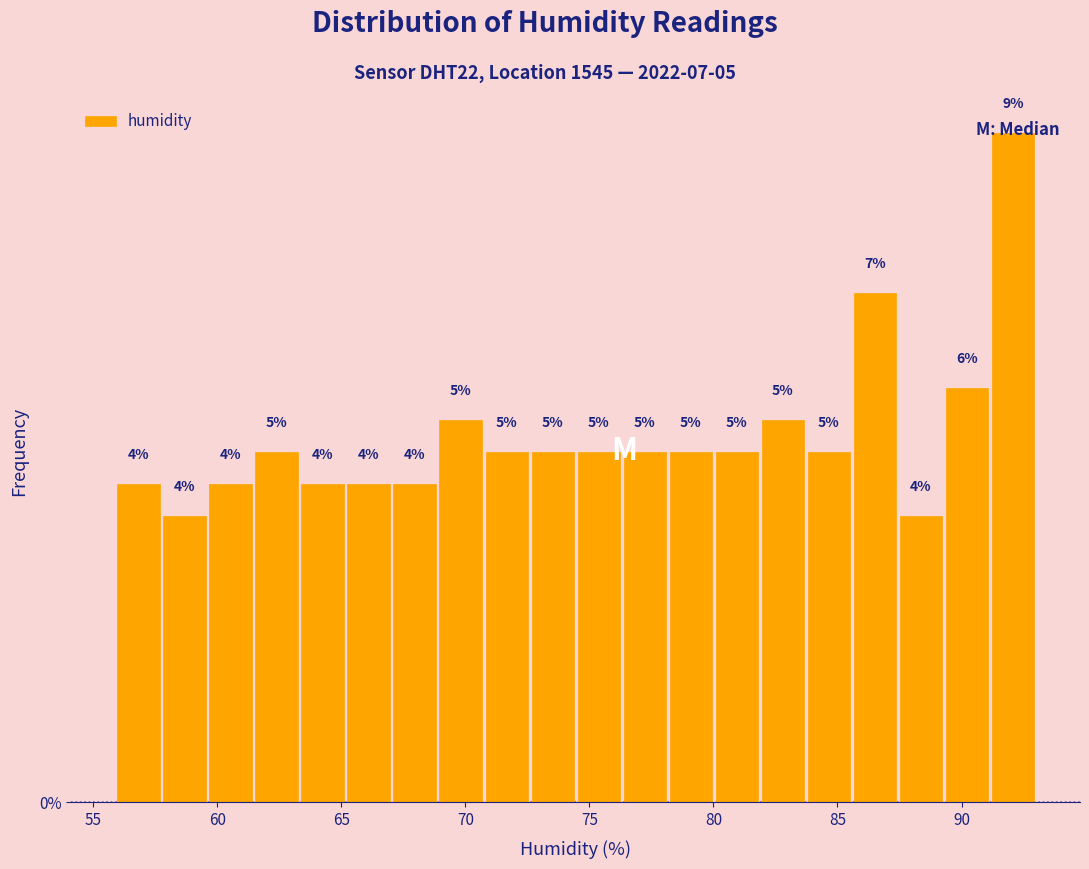

Around what value on the x-axis is the tallest bar? Give the approximate position of its centre, as read against the axis.

92.0